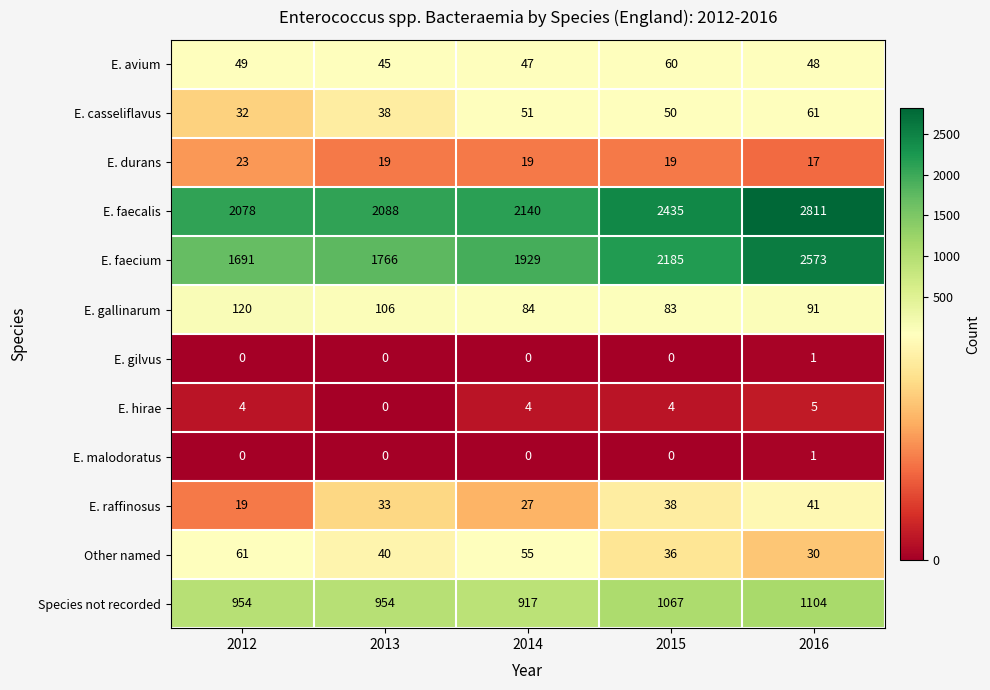

Is it true that Species not recorded equals 954 at 2012?

True